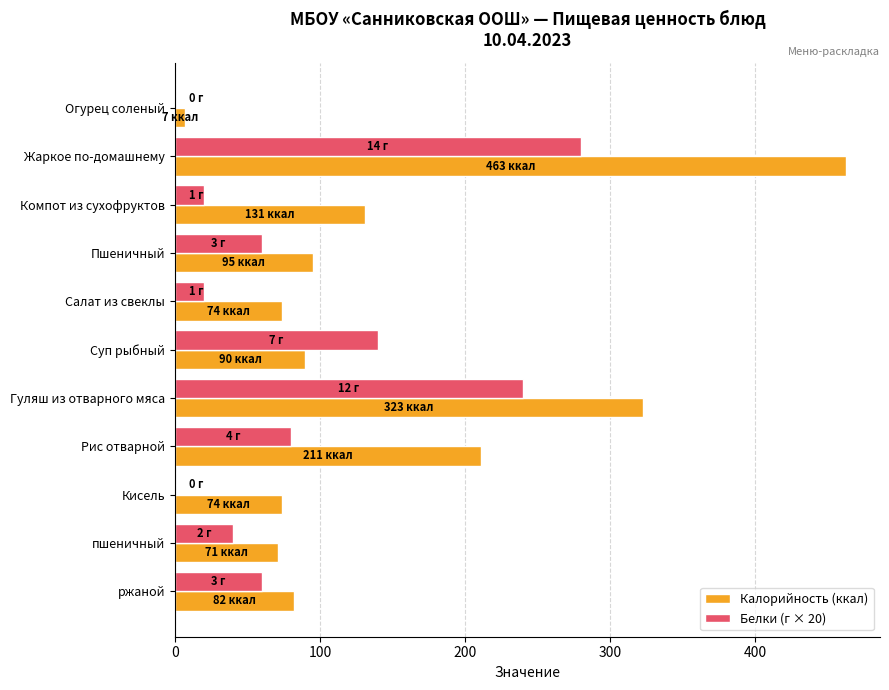

What is the sum of the Калорийность (ккал) values at Рис отварной and Жаркое по-домашнему?

674